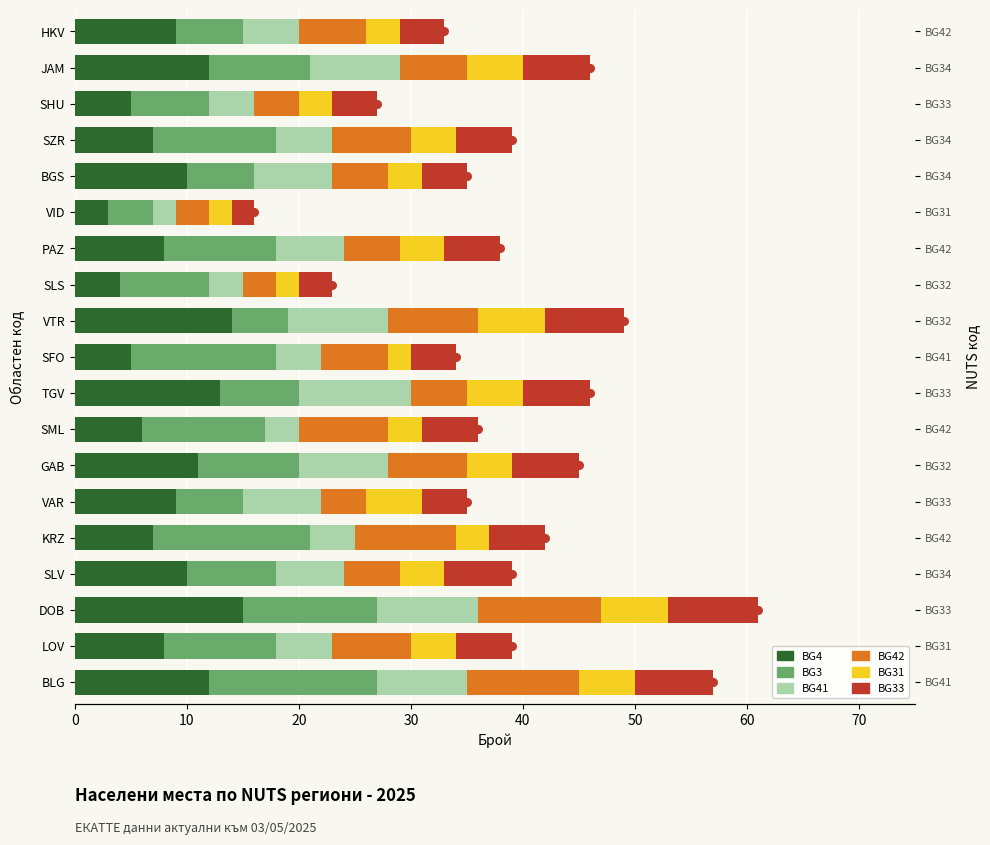

At how many categories does at least one series exceed 4?

18